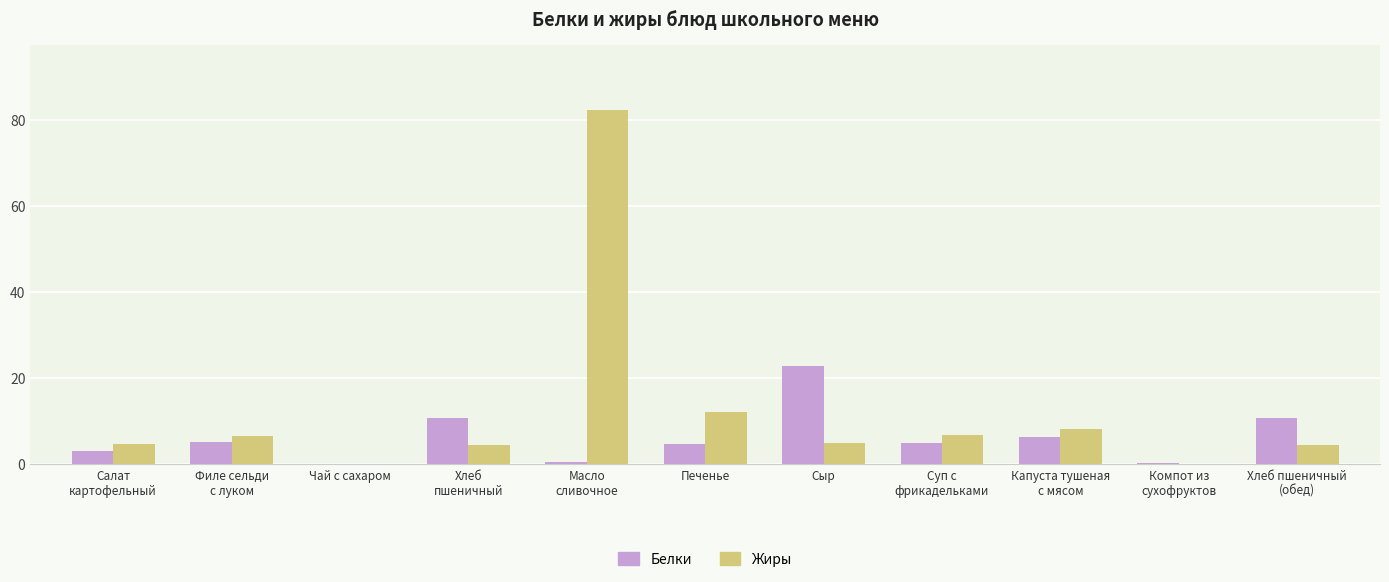

Read the Жиры value at Печенье.

12.3